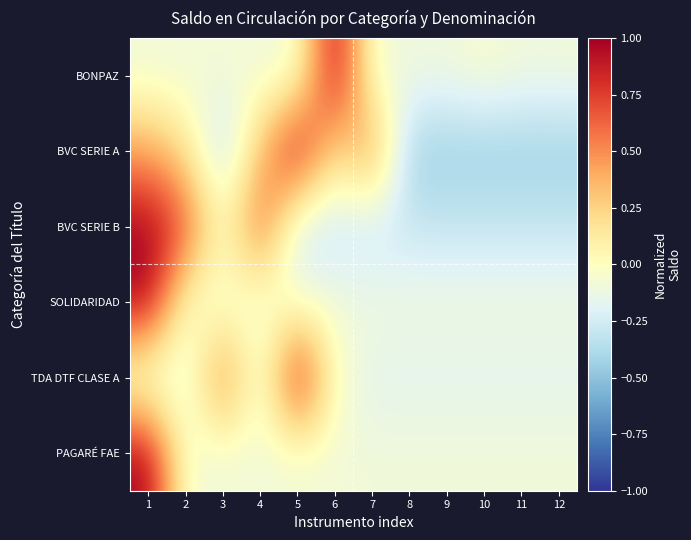

How many distinct data groups are displayed?

6